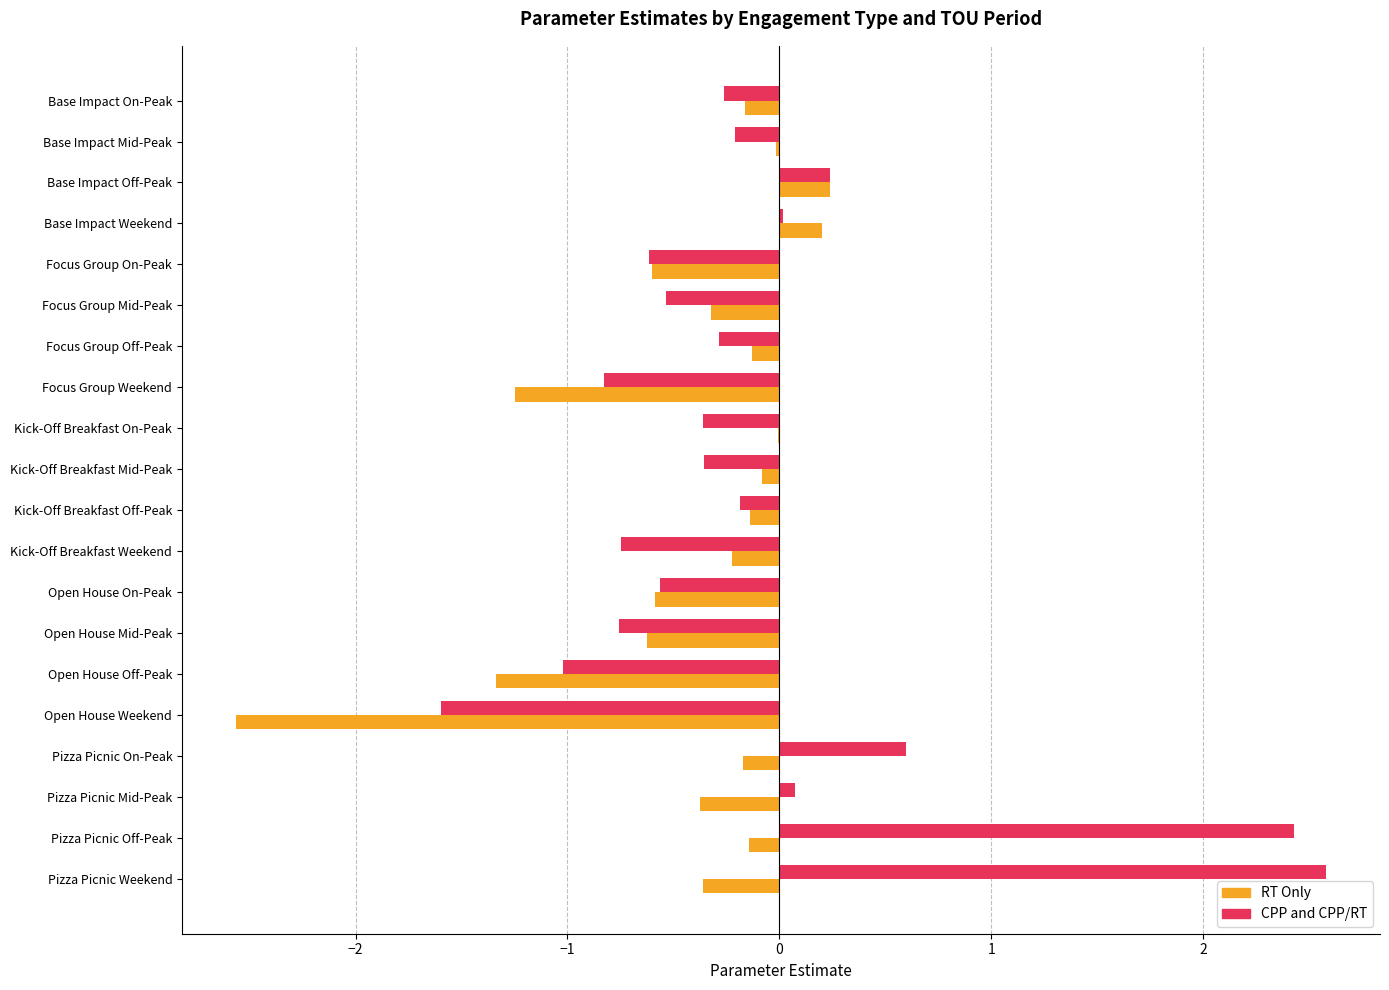

Which series has the widest spread of values?

CPP and CPP/RT